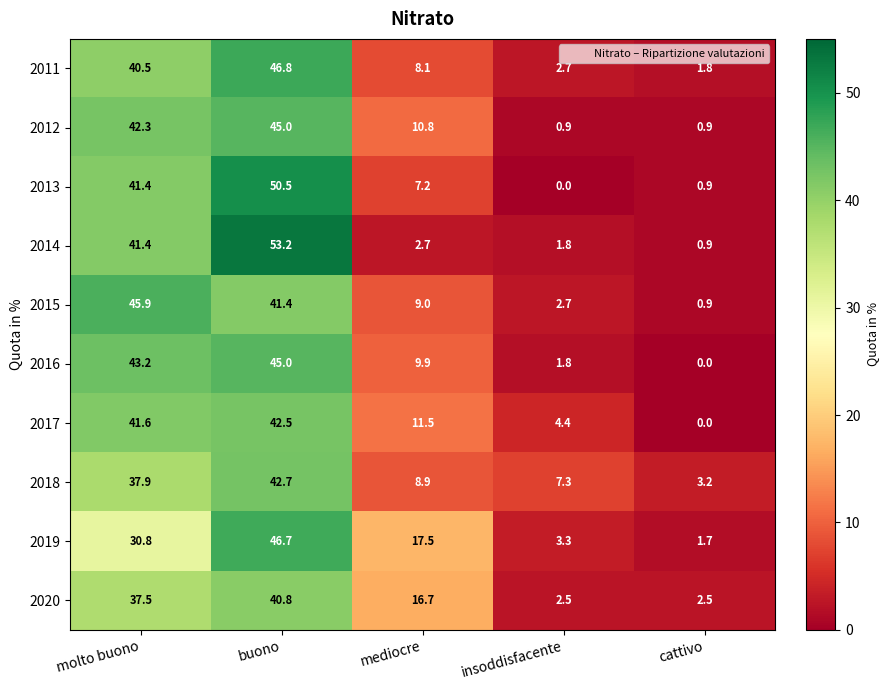

Which series changed the most between buono and mediocre?

2014